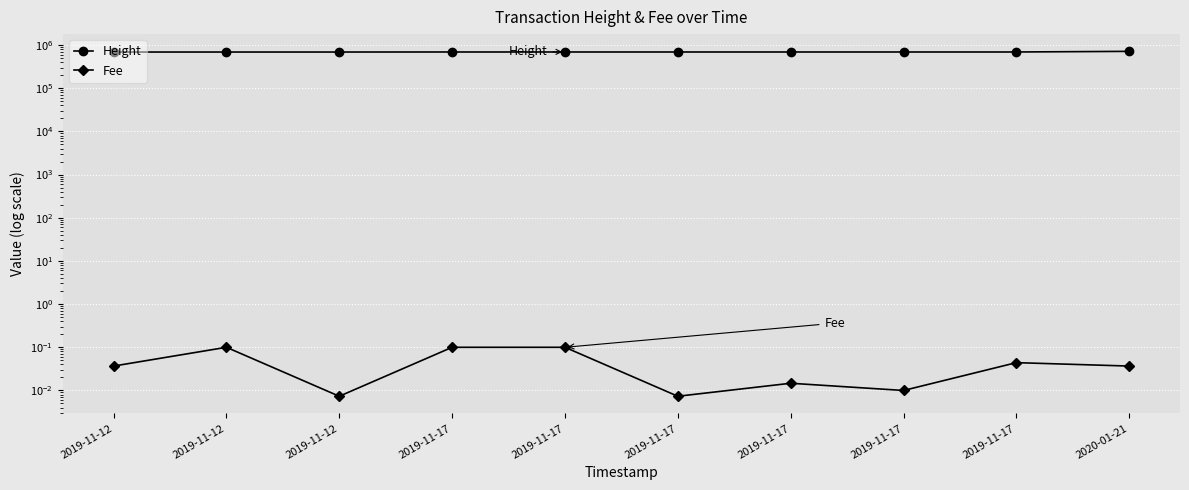

What are all the series names shown in the legend?

Height, Fee